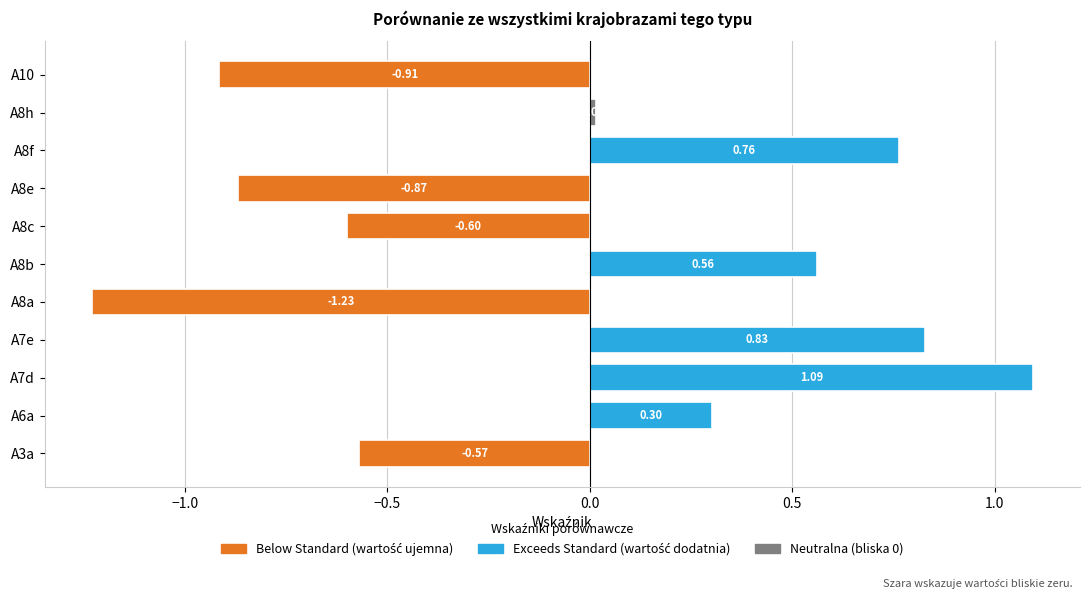

Between A8h and A6a, which is larger?

A6a